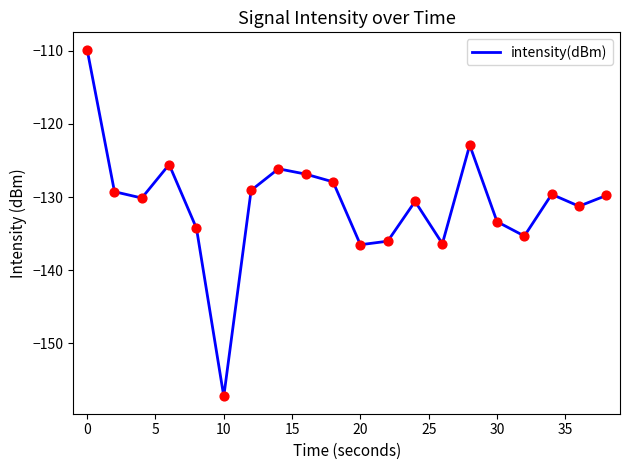

What is the greatest value displayed?

-109.9